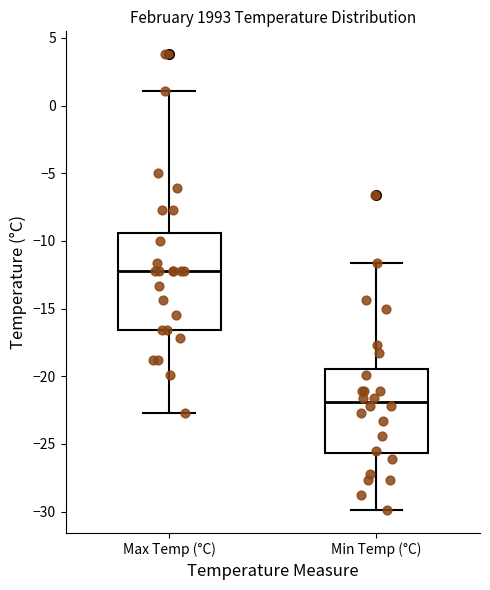

Which box is the tallest, from its lower edge to its upper edge?

Max Temp (°C)